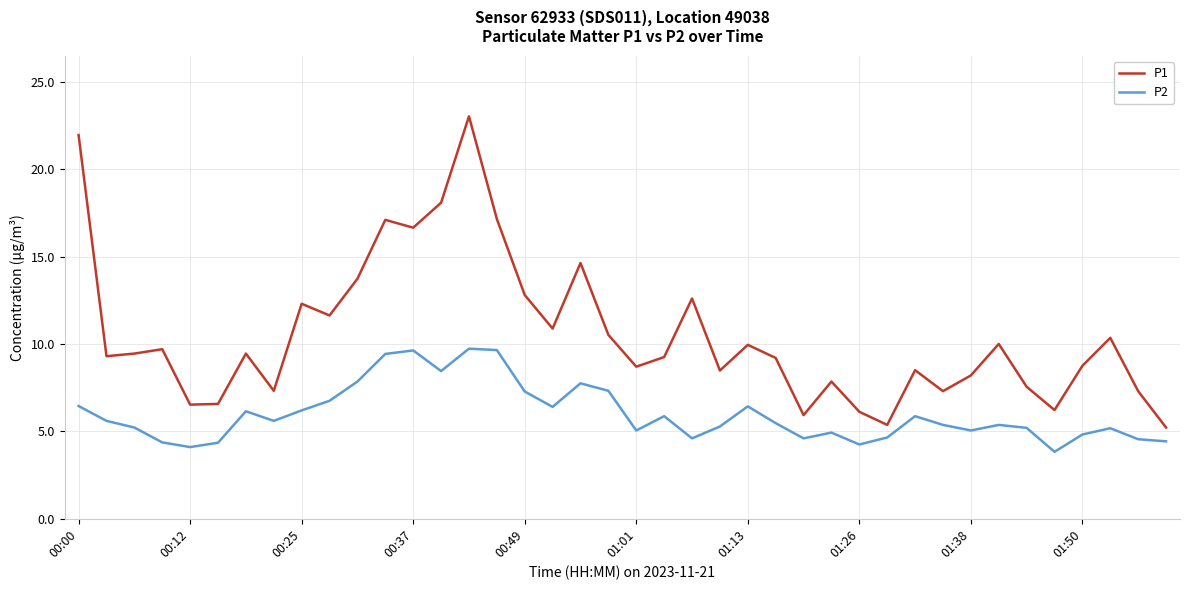

What is the greatest value displayed?

23.0